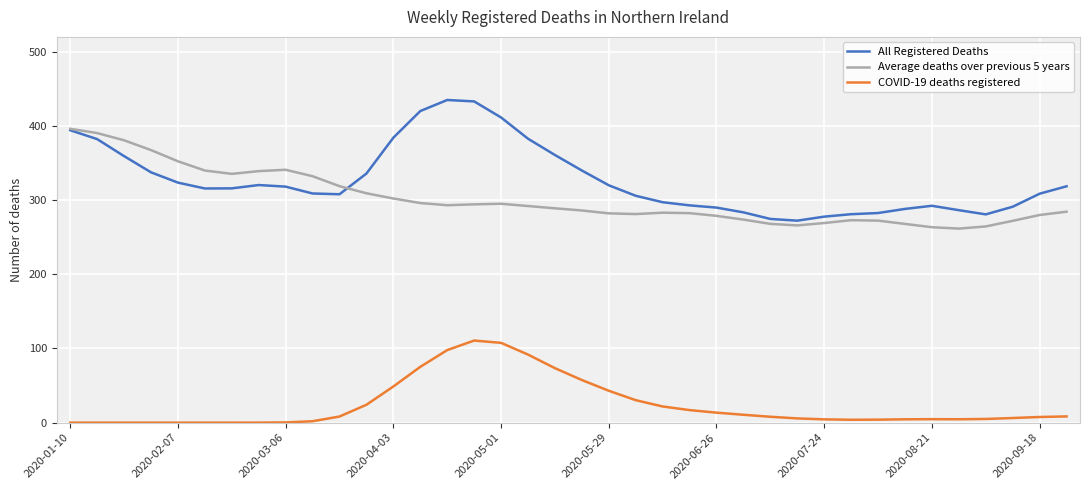

List the series in order of their peak value, highest first.

All Registered Deaths, Average deaths over previous 5 years, COVID-19 deaths registered